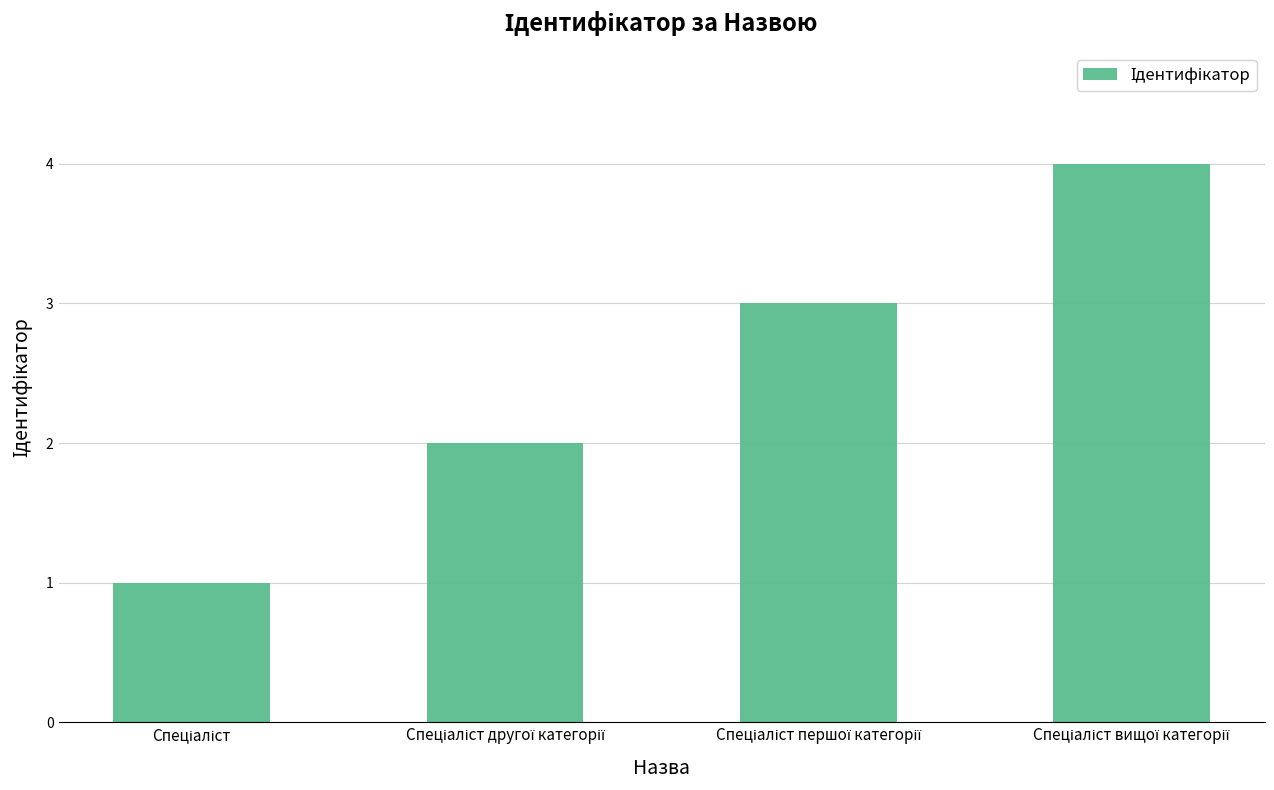

What is the greatest value displayed?

4